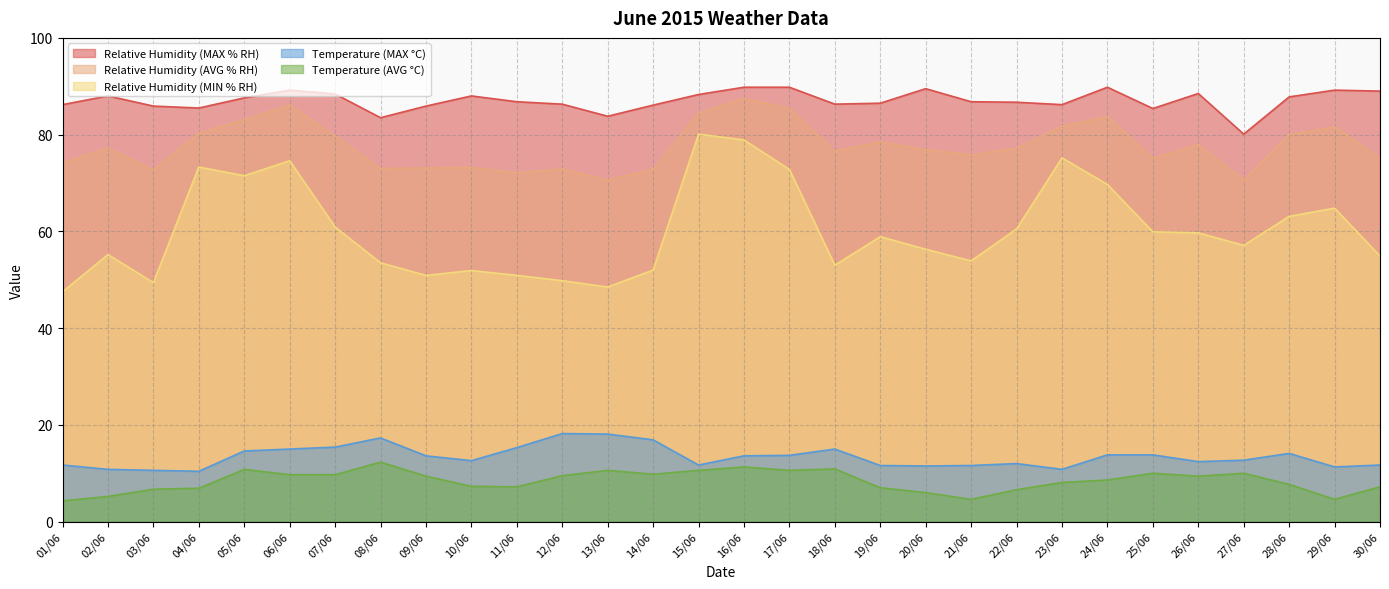

Reading left to right, list all the values displayed in this chart.

Relative Humidity (MAX % RH): 86.2	88.0	85.9	85.5	87.6	89.2	88.4	83.5	85.9	88.0	86.8	86.3	83.8	86.1	88.3	89.8	89.8	86.3	86.5	89.5	86.8	86.7	86.2	89.8	85.4	88.5	80.1	87.8	89.2	89.0
Relative Humidity (AVG % RH): 74.1	77.2	72.7	80.3	83.1	86.1	79.7	73.0	73.1	73.2	72.1	72.9	70.6	72.8	84.4	87.5	85.4	76.6	78.5	76.9	75.8	77.2	81.7	83.7	75.1	77.9	70.6	80.0	81.6	75.2
Relative Humidity (MIN % RH): 47.5	55.2	49.4	73.3	71.5	74.6	60.9	53.5	50.9	51.9	50.9	49.8	48.5	52.0	80.1	78.9	72.8	53.0	58.9	56.3	53.9	60.5	75.2	69.7	59.9	59.7	57.1	63.1	64.8	54.9
Temperature (MAX °C): 11.7	10.8	10.6	10.4	14.6	15.0	15.4	17.3	13.6	12.6	15.3	18.2	18.1	16.9	11.7	13.6	13.7	15.0	11.6	11.5	11.6	12.0	10.8	13.8	13.8	12.4	12.7	14.1	11.3	11.7
Temperature (AVG °C): 4.3	5.2	6.7	6.9	10.8	9.7	9.7	12.3	9.4	7.3	7.2	9.5	10.6	9.8	10.6	11.3	10.6	10.9	7.0	6.0	4.6	6.6	8.1	8.6	10.0	9.4	10.0	7.7	4.6	7.2